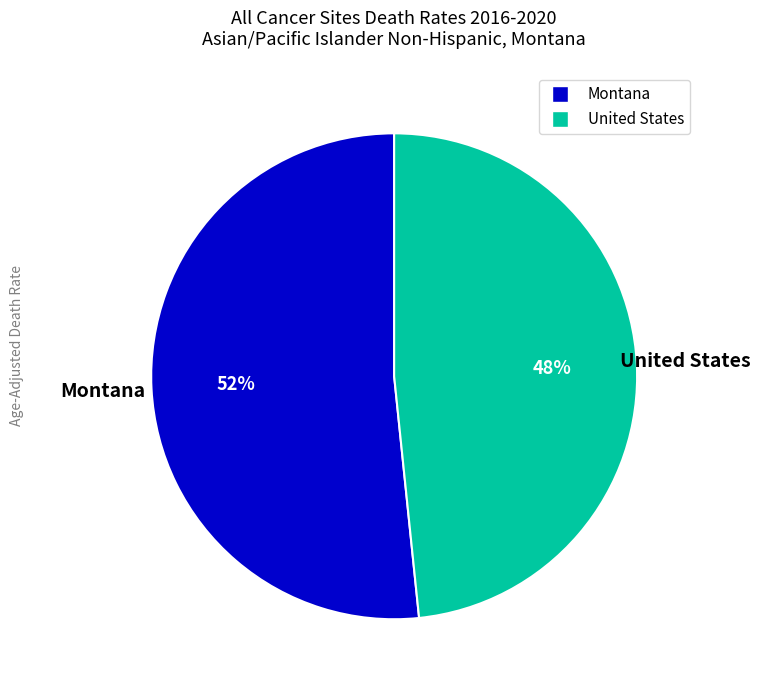

What is the ratio of the value at United States to the value at Montana?

0.9